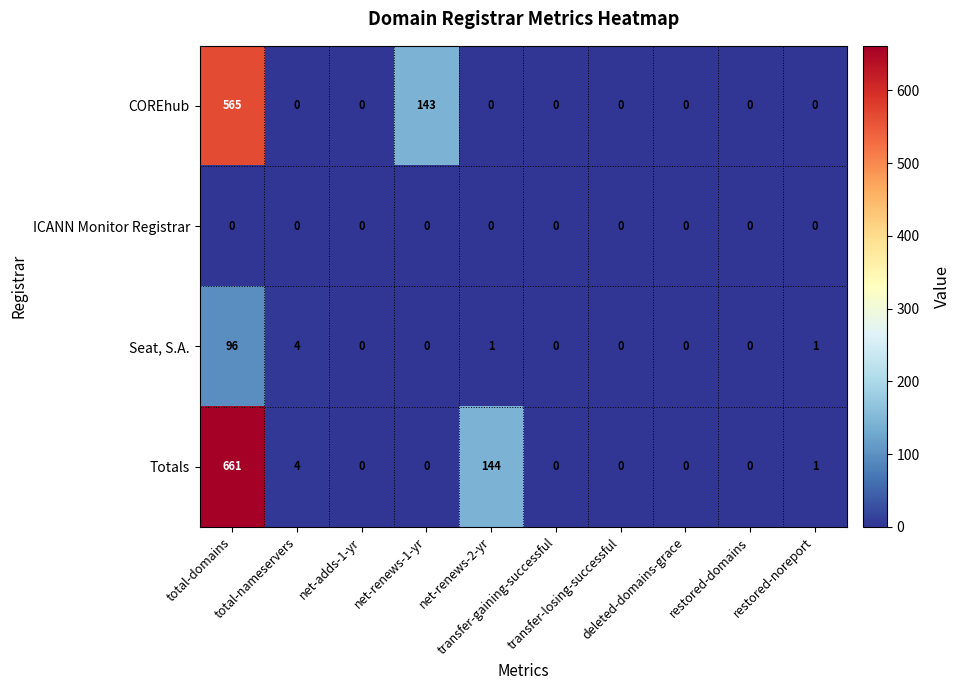

Between total-domains and transfer-gaining-successful, which series saw the biggest shift?

Totals